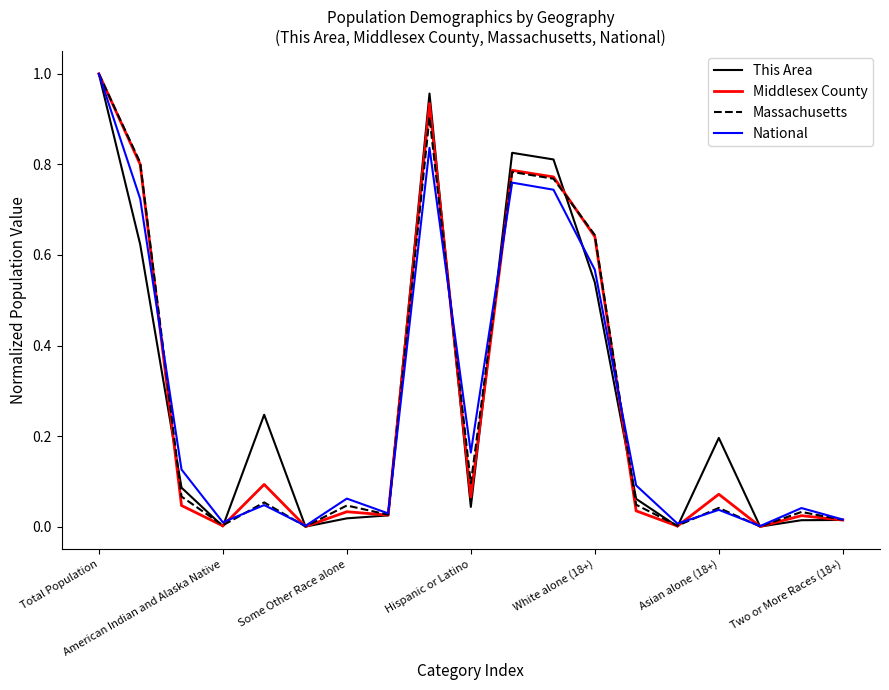

How many interior local peaks does the Massachusetts series have?

6